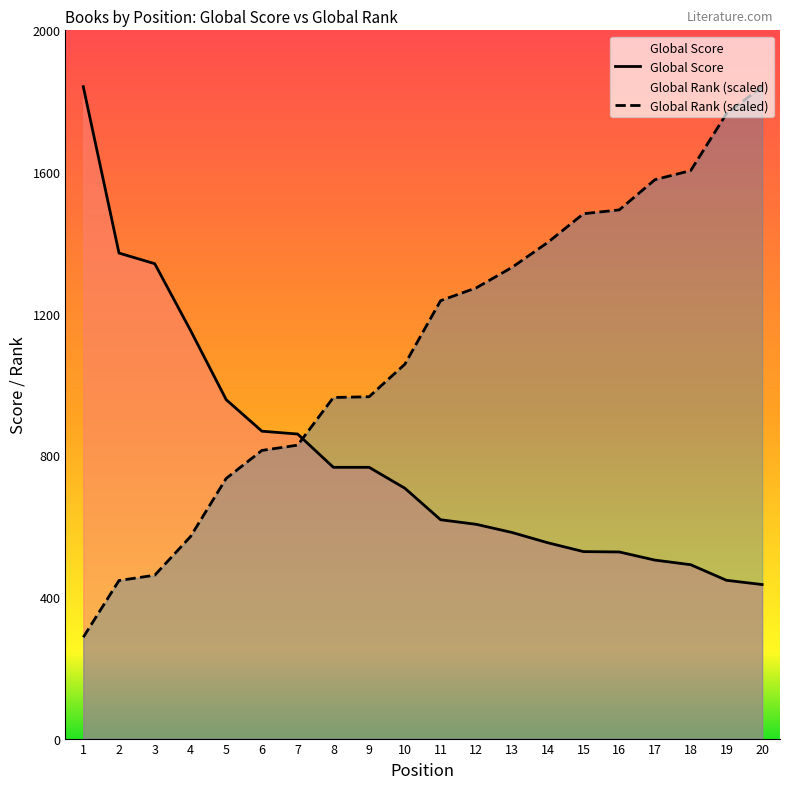

At which label does Global Rank (scaled) first exceed 1236?

11